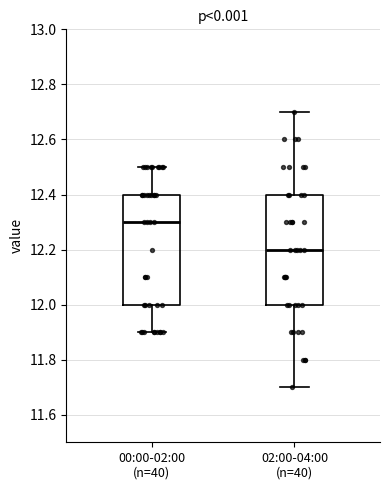

Reading left to right, transcribe this box plot: for each box, give where its median line is, the range the box spans, and where its two whiskers end, as read against the y-axis. The values are not printed on the chart, so give them approximately, as read against the axis.

00:00-02:00 (n=40): median 12.3, box 12.0 to 12.4, whiskers 11.9 to 12.5
02:00-04:00 (n=40): median 12.2, box 12.0 to 12.4, whiskers 11.7 to 12.7